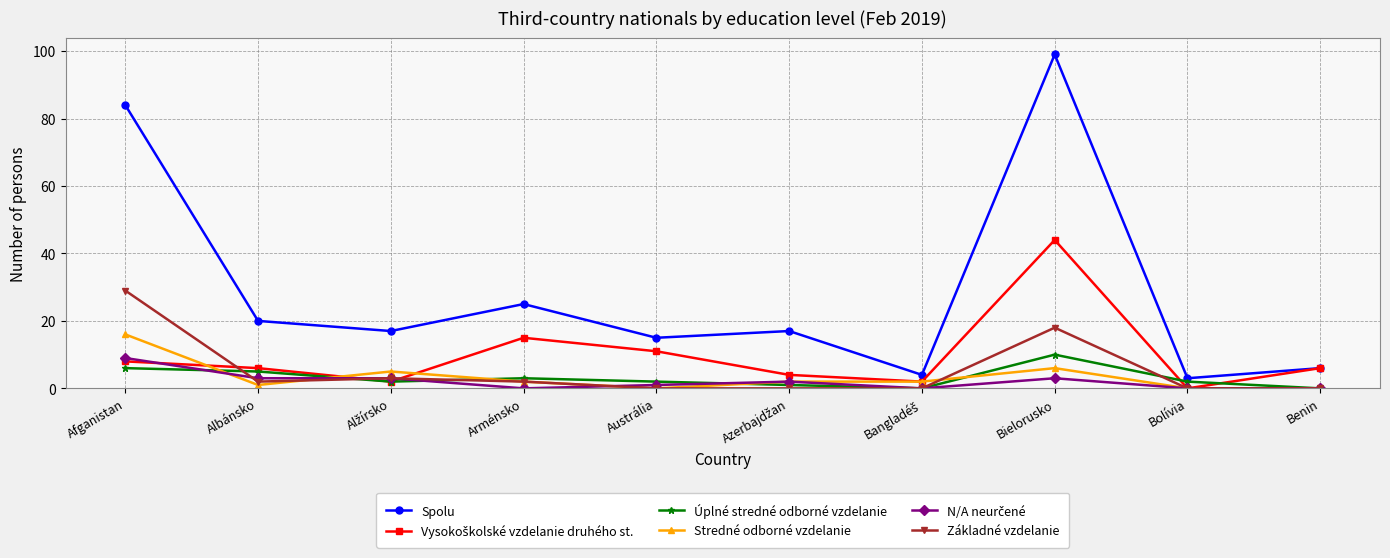

At which label does Základné vzdelanie first exceed 2?

Afganistan